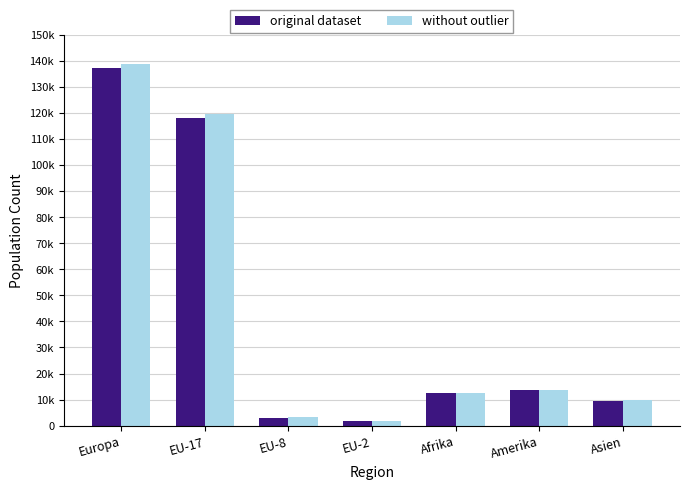

Rank the categories by original dataset value from lowest to highest.

EU-2, EU-8, Asien, Afrika, Amerika, EU-17, Europa